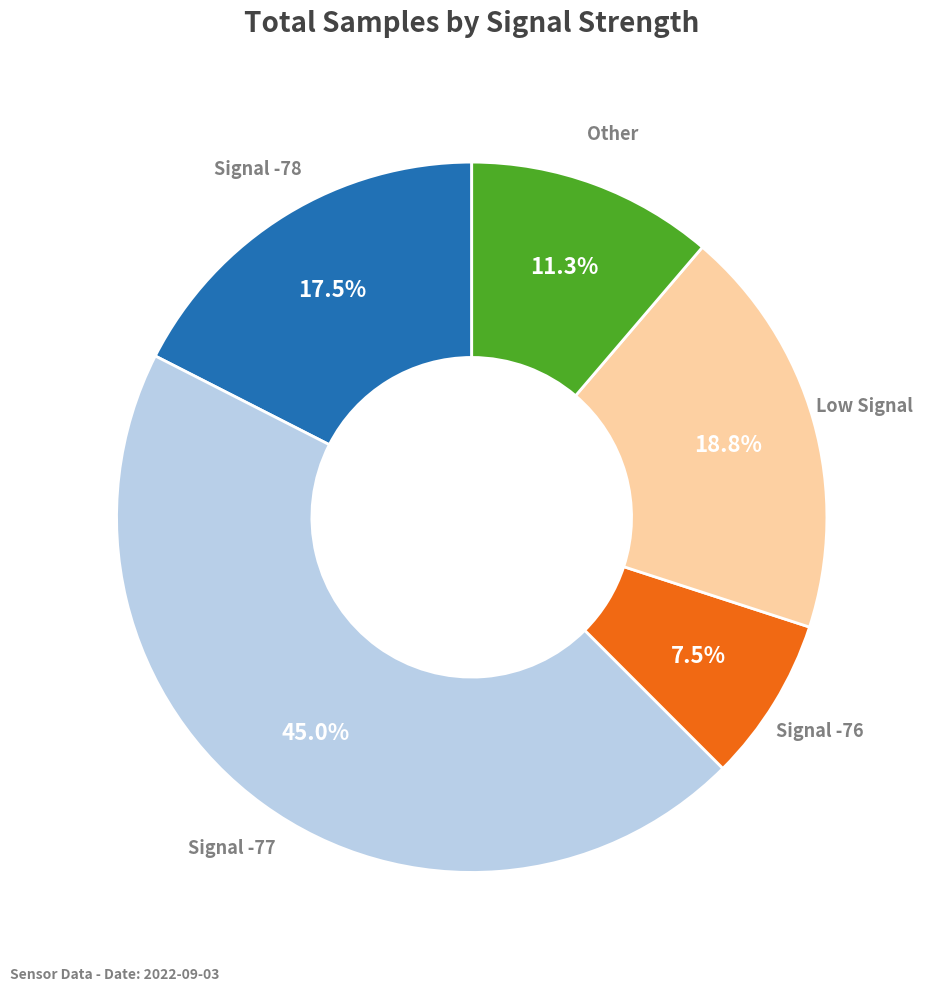

Count the number of slices in the pie.

5